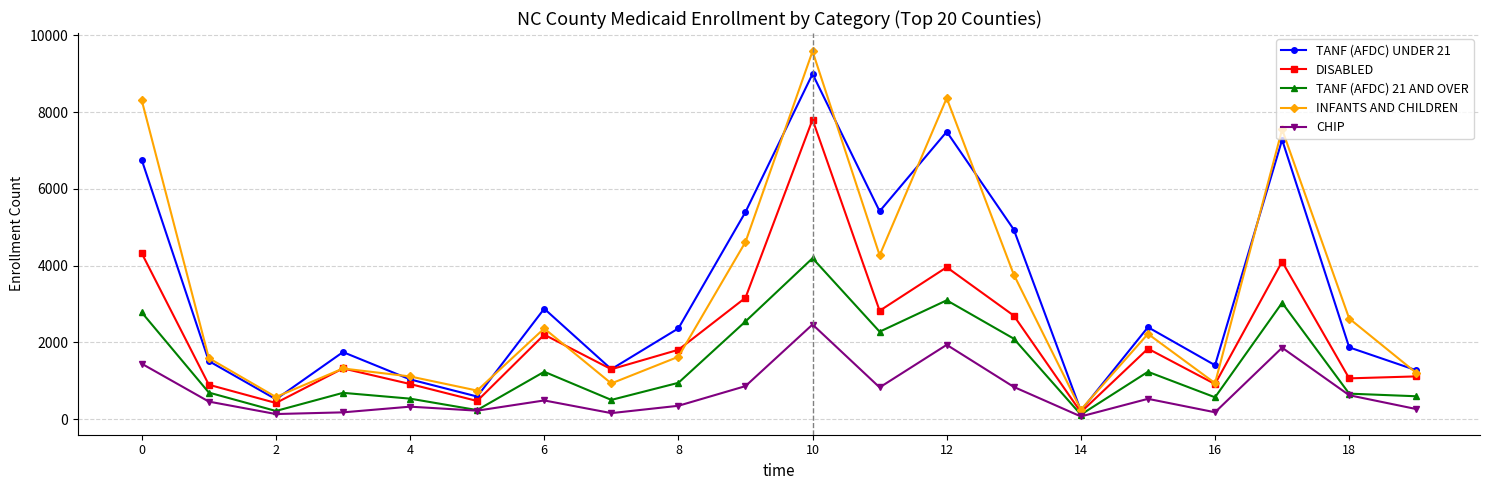

Which series has the widest spread of values?

INFANTS AND CHILDREN